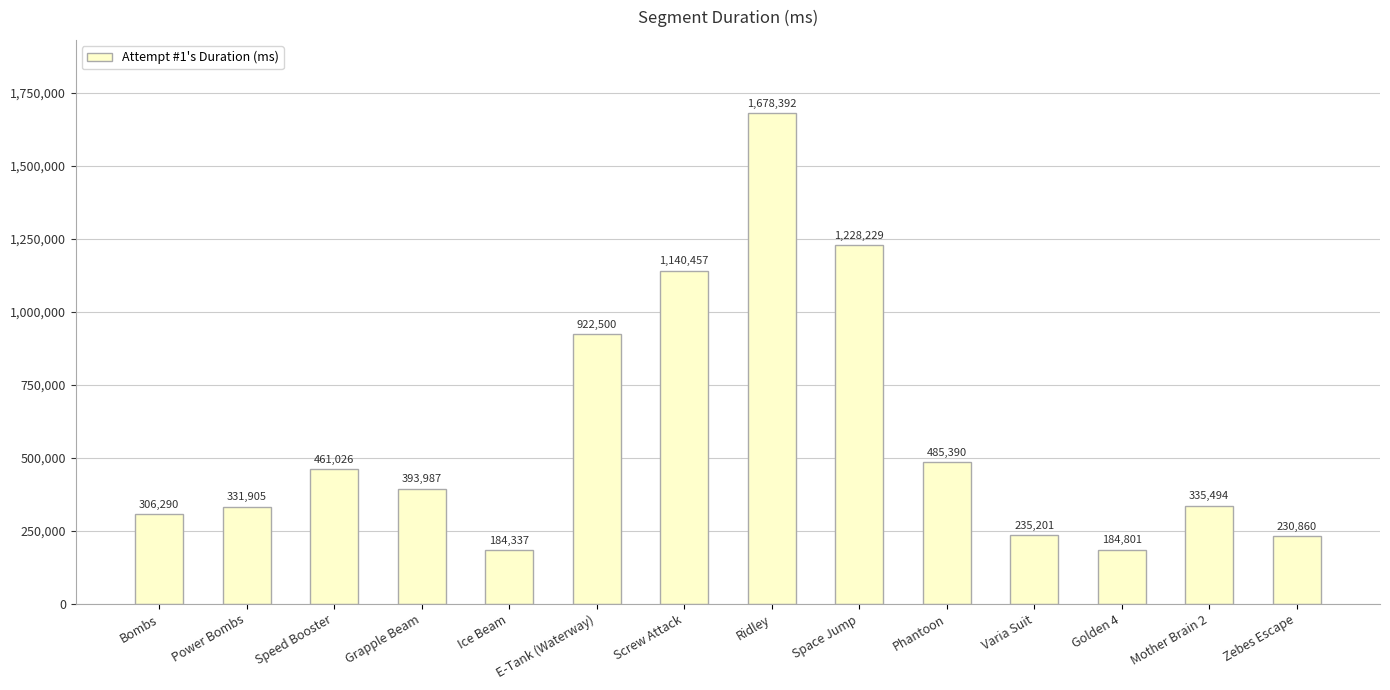

Reading left to right, what are all the values shown in this chart?

306290	331905	461026	393987	184337	922500	1140457	1678392	1228229	485390	235201	184801	335494	230860